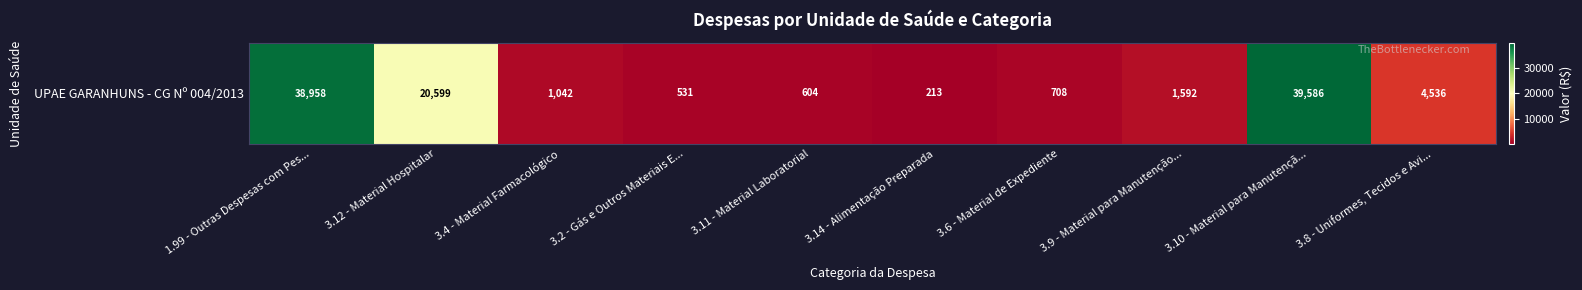

True or false: the data shows 708.5 at 3.6 - Material de Expediente.

True